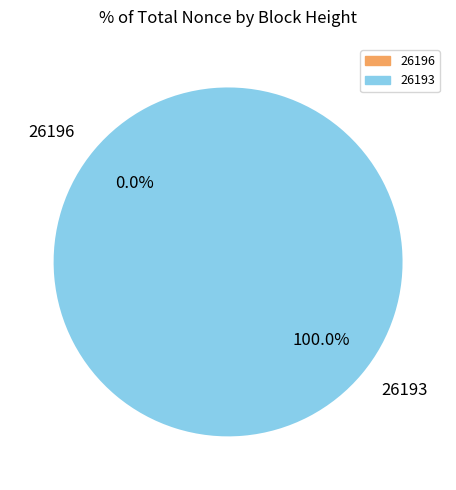

Combined, do 26196 and 26193 account for over 50%?

Yes